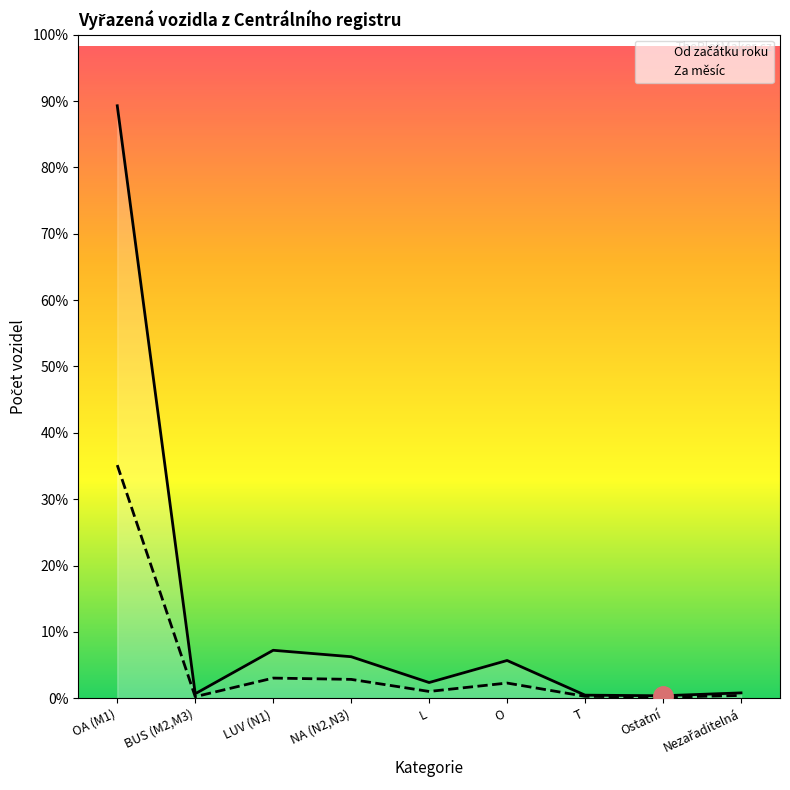

The Od začátku roku series shows 94 at BUS (M2,M3). True or false?

False